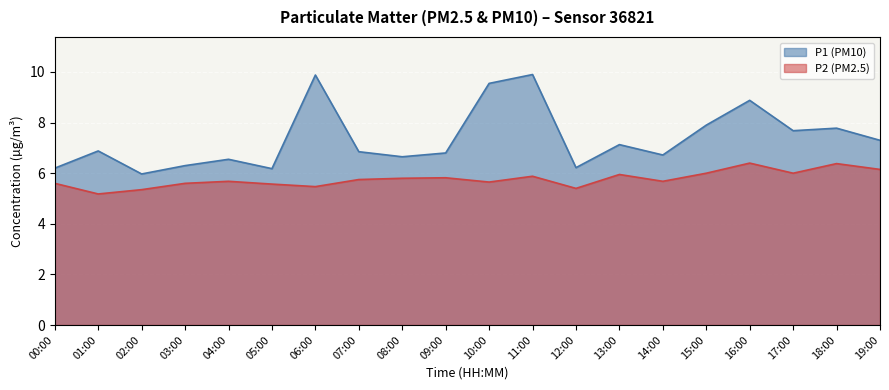

How many data points does each series have?

20